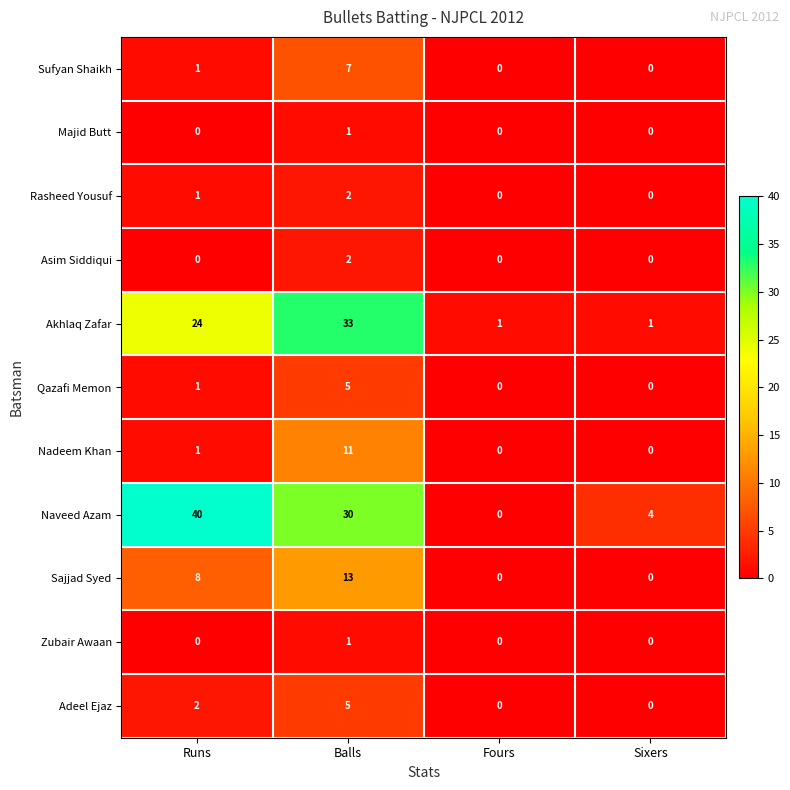

Count the number of data series in this chart.

11